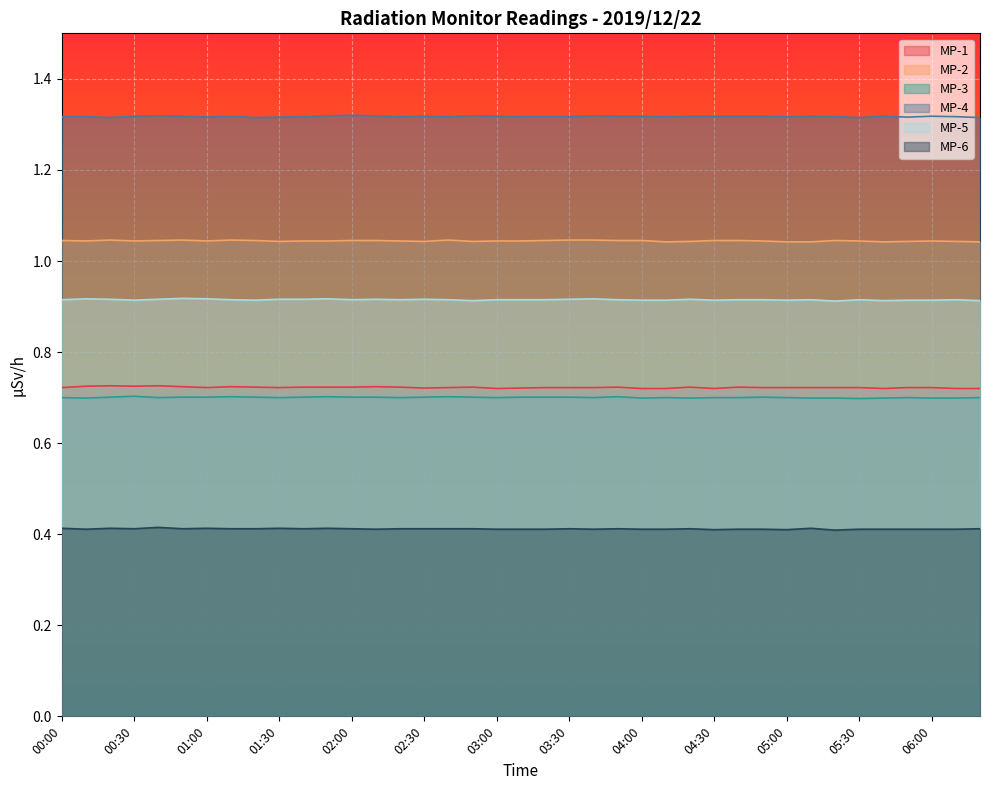

The value of MP-6 at 05:40 is 0.4. True or false?

True